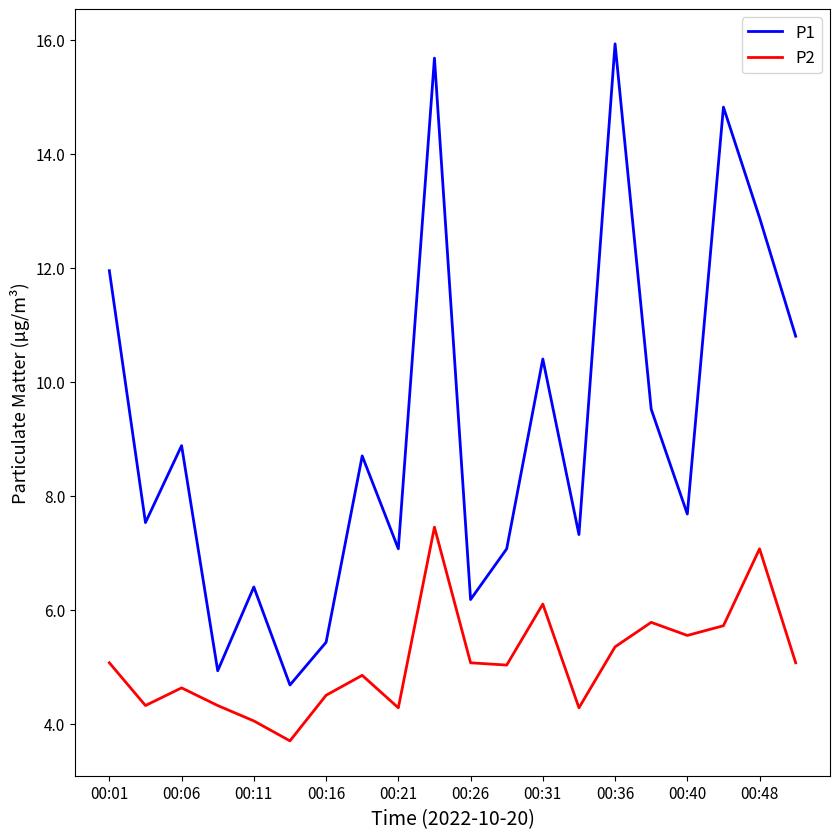

True or false: P2 and P1 cross at least once.

False